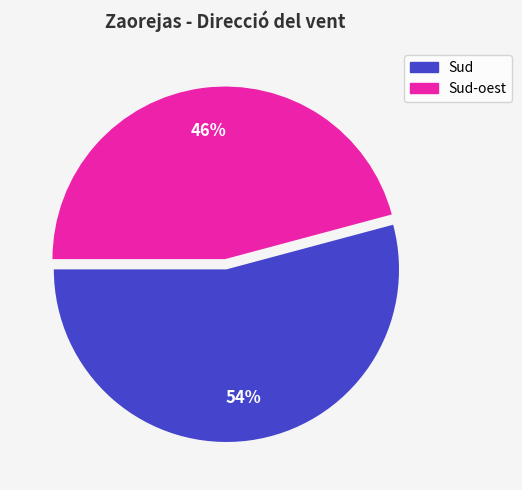

To the nearest percent, what is the average slice percentage?

50%